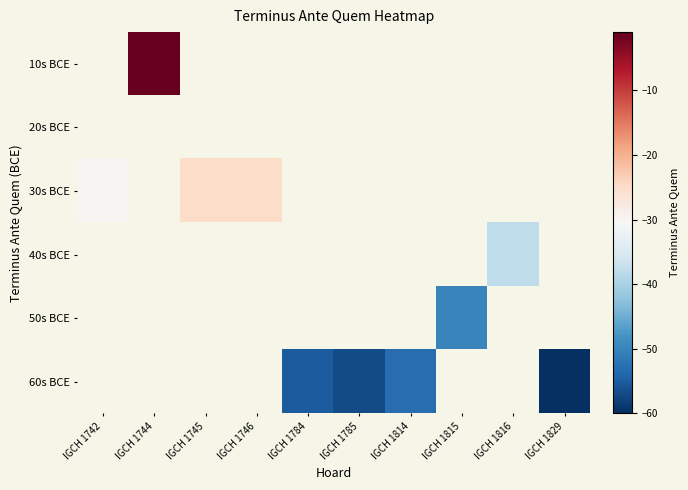

What is the difference between the maximum and minimum values in the 30s BCE series?

5.0